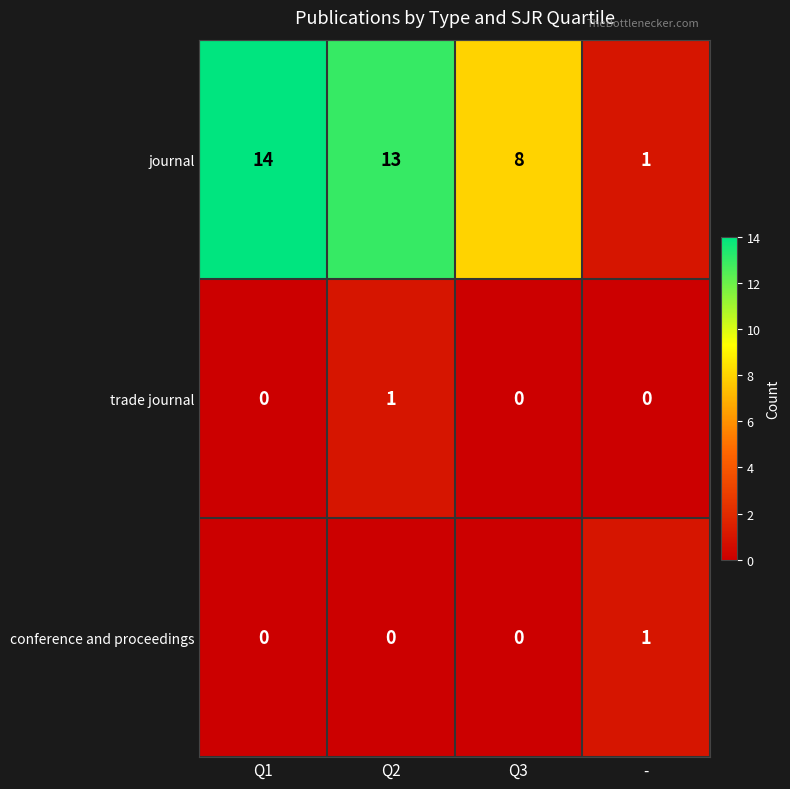

The value of journal at Q3 is 11. True or false?

False